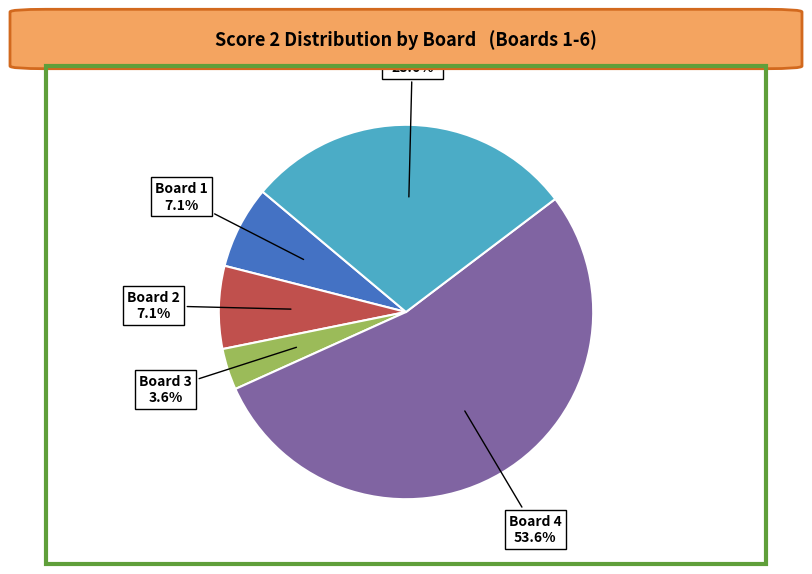

How much of the chart is everything except Board 5?

71.4%